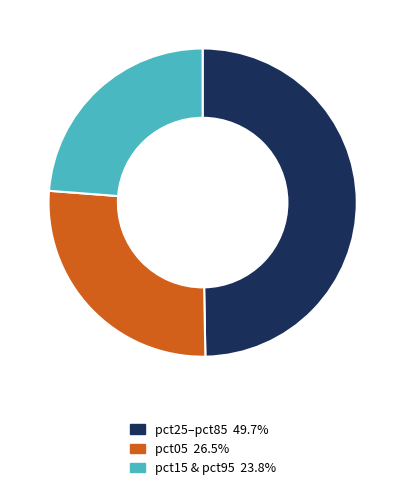

Do pct25–pct85 49.7% and pct05 26.5% together represent more than half of the pie?

Yes